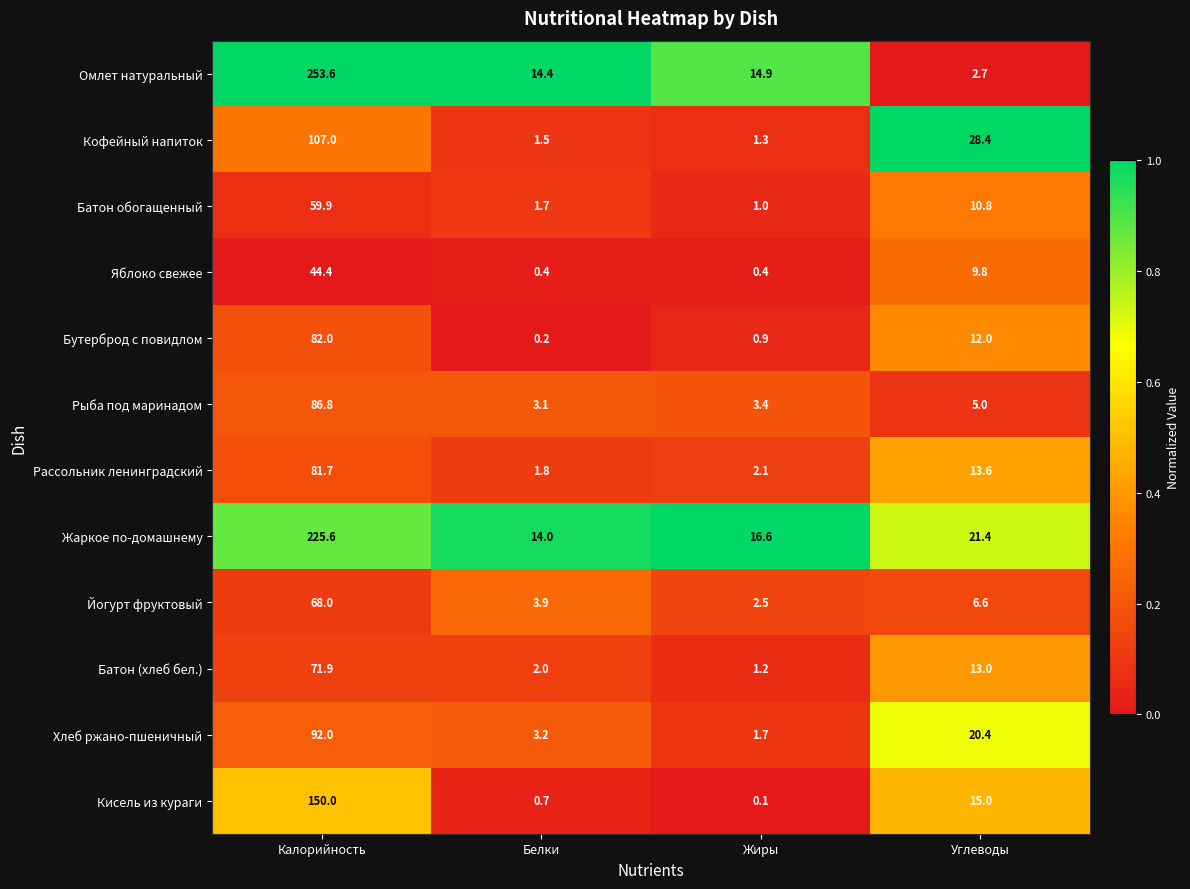

Rank the series at Белки from highest to lowest value.

Омлет натуральный, Жаркое по-домашнему, Йогурт фруктовый, Хлеб ржано-пшеничный, Рыба под маринадом, Батон (хлеб бел.), Рассольник ленинградский, Батон обогащенный, Кофейный напиток, Кисель из кураги, Яблоко свежее, Бутерброд с повидлом